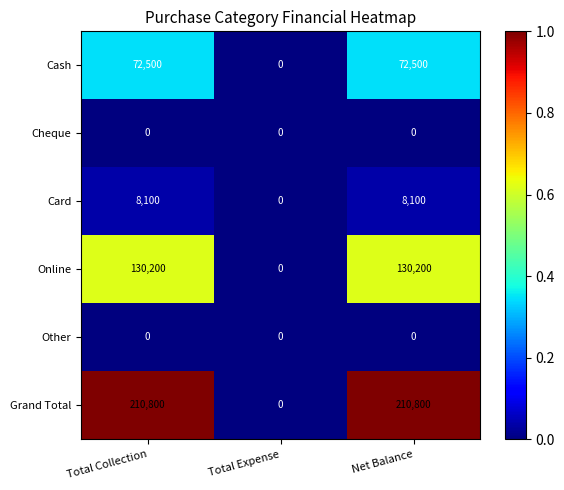

At how many categories does at least one series exceed 140732?

2